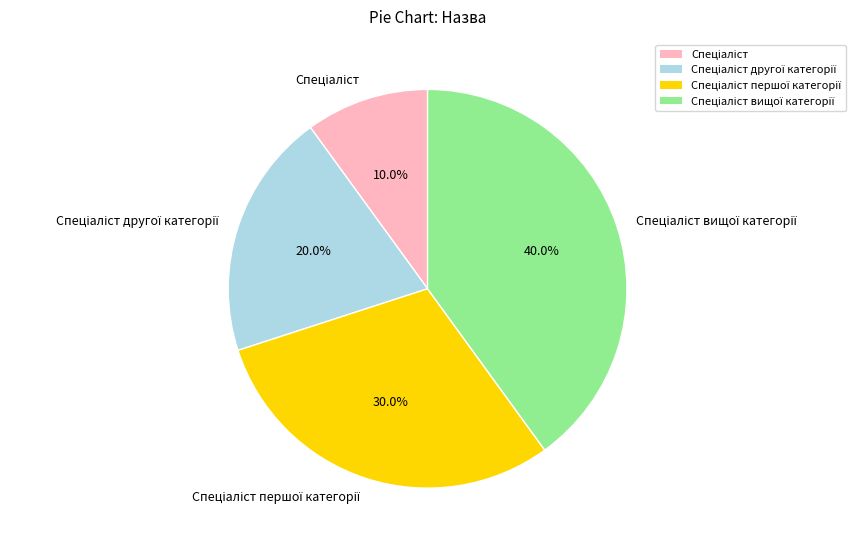

Does any single category account for the majority?

No